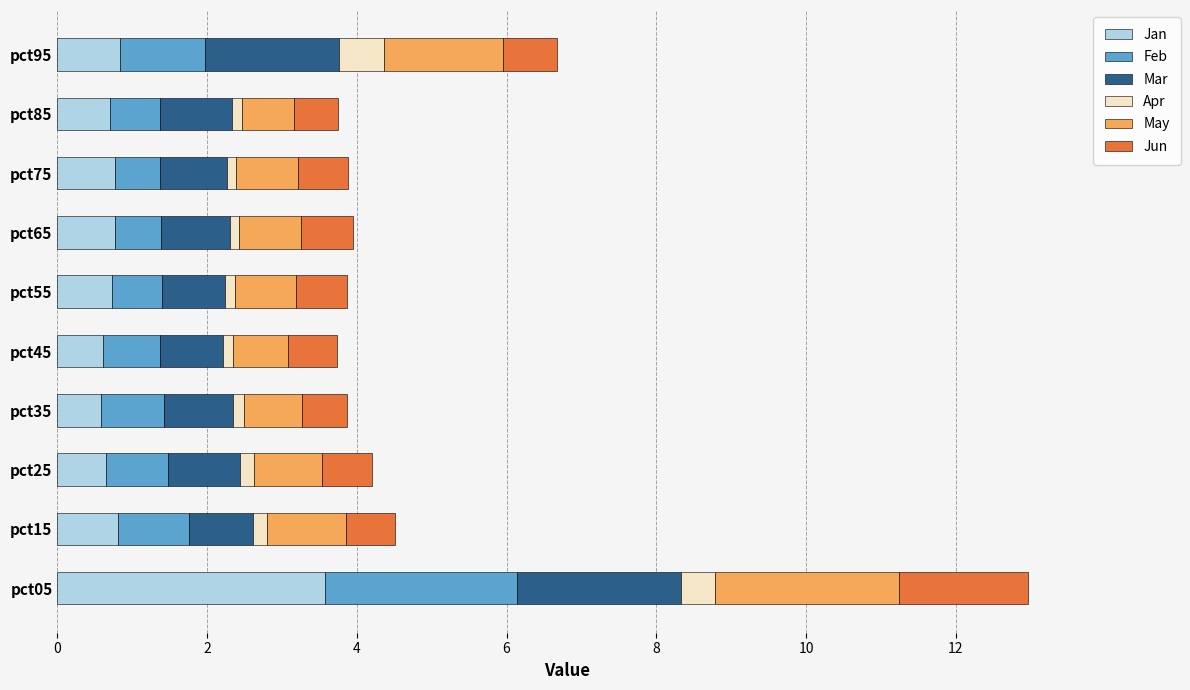

What is the minimum value for Jan?

0.6